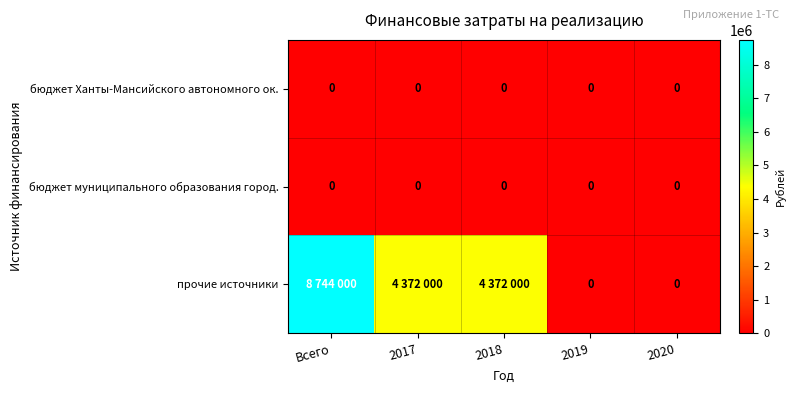

Is it true that бюджет Ханты-Мансийского автономного ок. equals 0 at 2020?

True